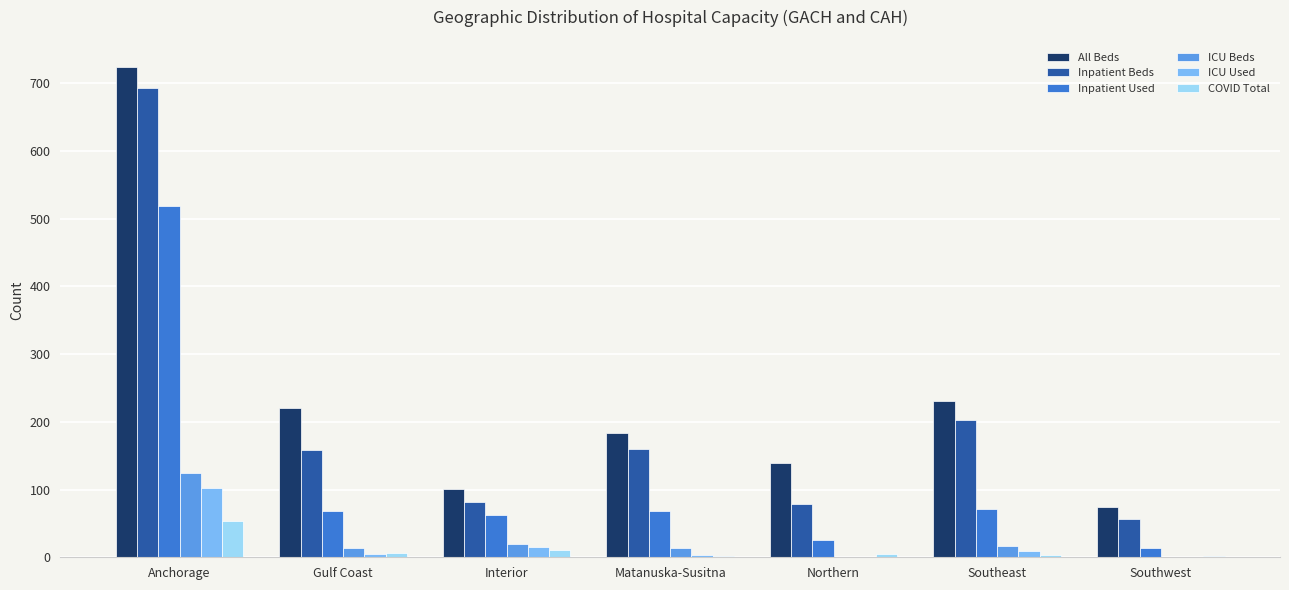

What is the maximum value for ICU Used?

102